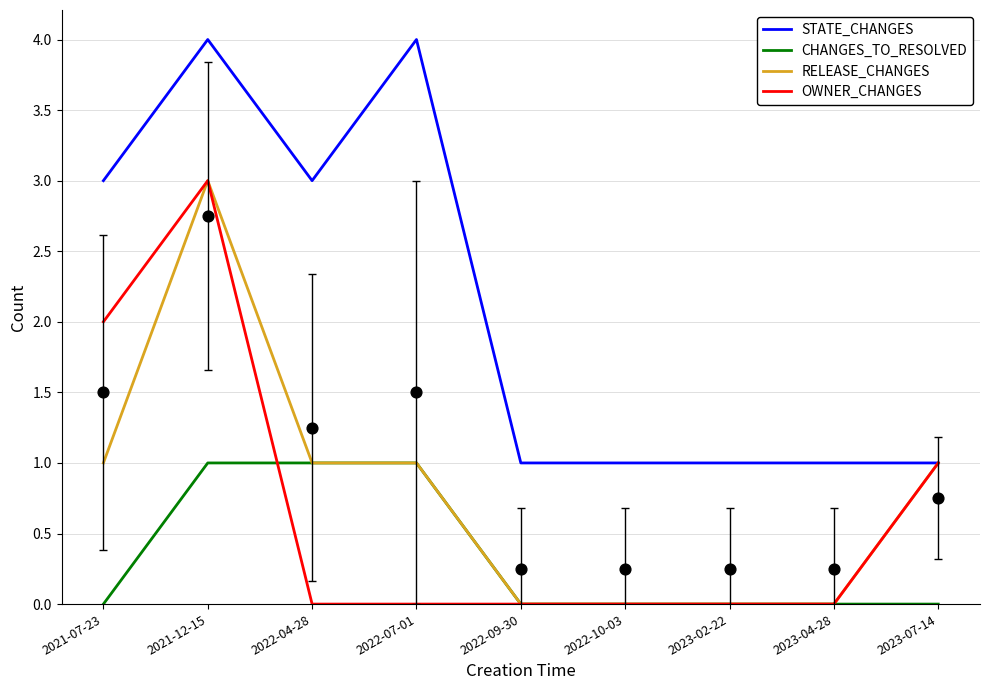

At which category is the sum across all series the highest?

2021-12-15